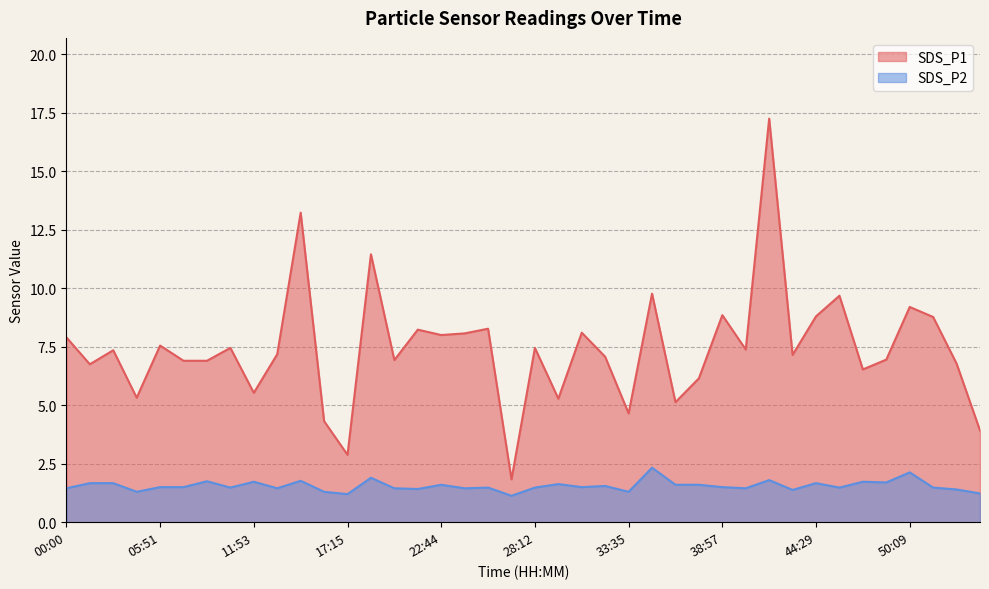

At which label is SDS_P1 closest to 9?

38:57